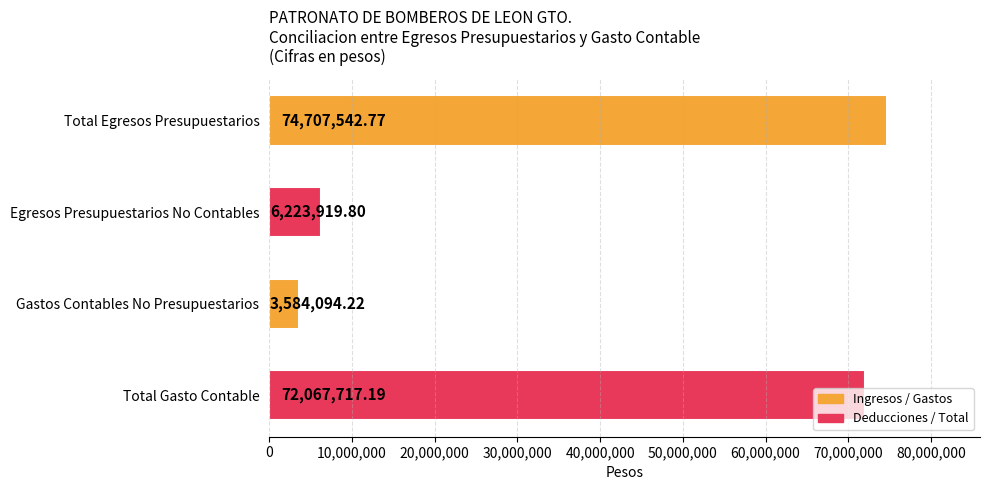

What is the sum of all values?

156583274.0